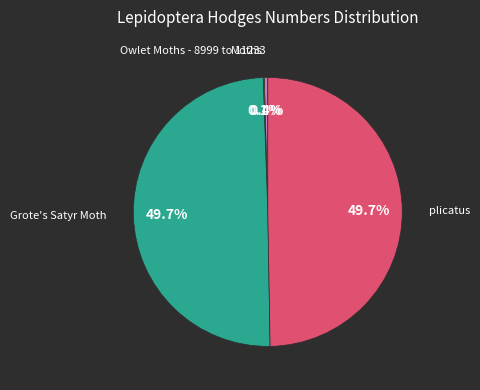

Is there a majority slice in this chart?

No